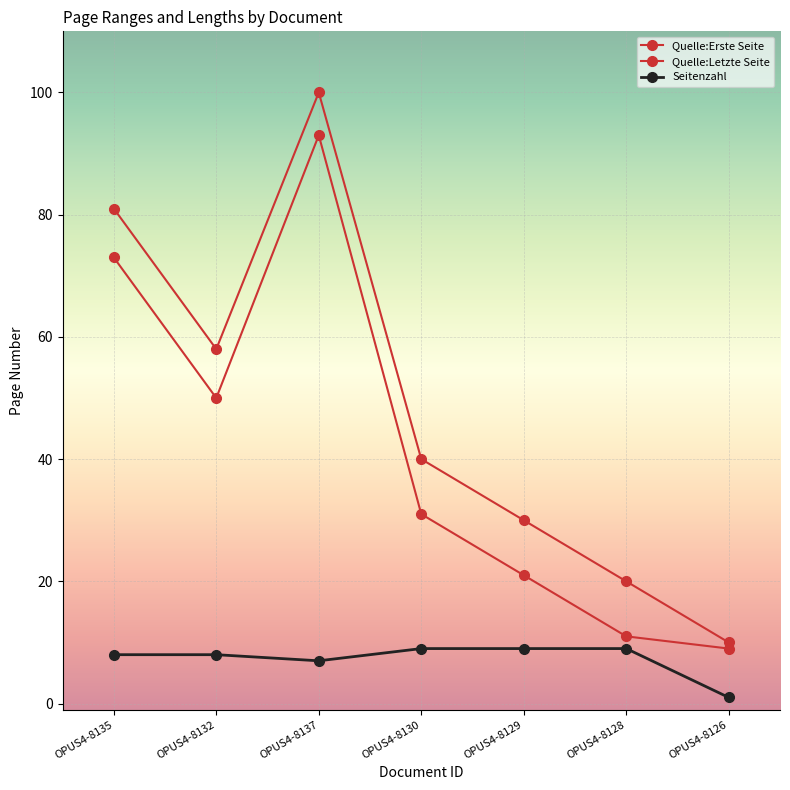

How many data points does each series have?

7